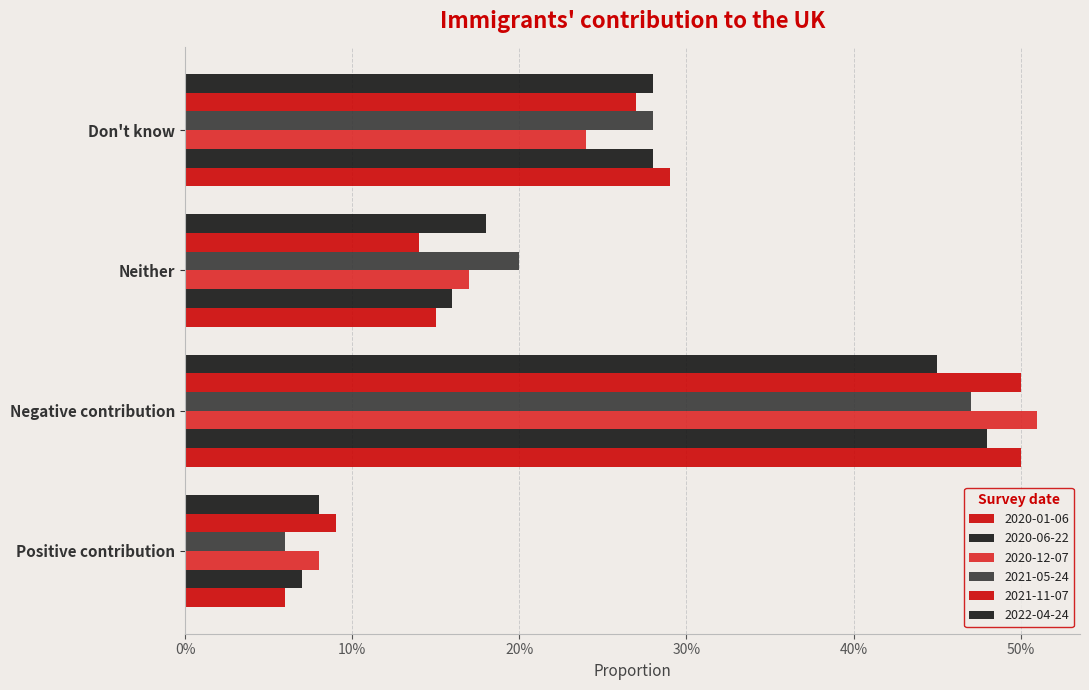

At how many categories does at least one series exceed 0?

4